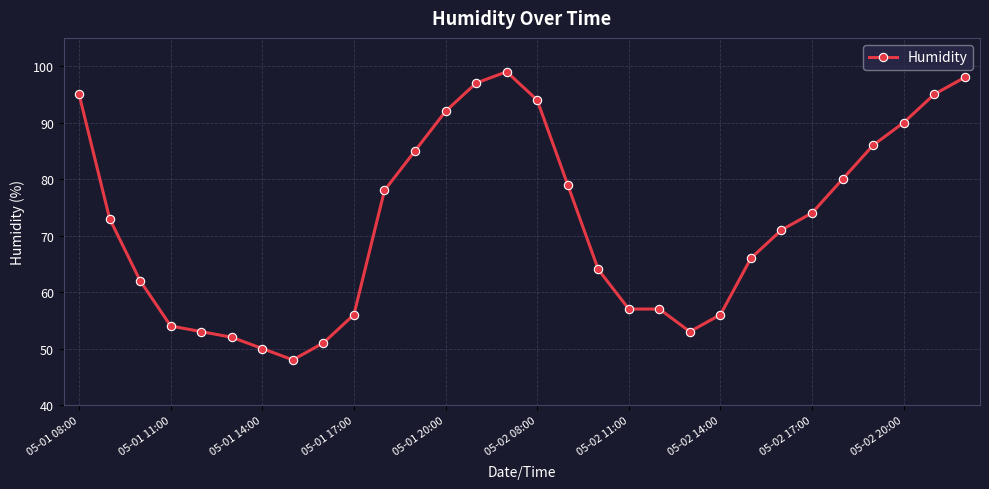

Reading left to right, transcribe all the data shown in this chart.

95	73	62	54	53	52	50	48	51	56	78	85	92	97	99	94	79	64	57	57	53	56	66	71	74	80	86	90	95	98